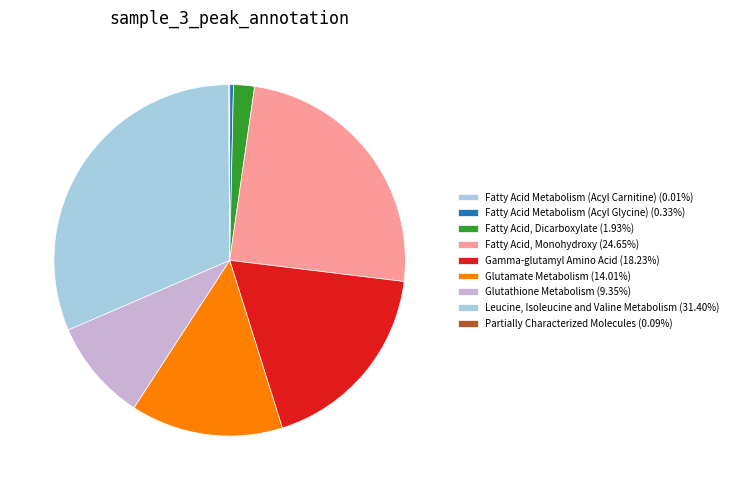

Combined, do Partially Characterized Molecules and Gamma-glutamyl Amino Acid account for over 50%?

No